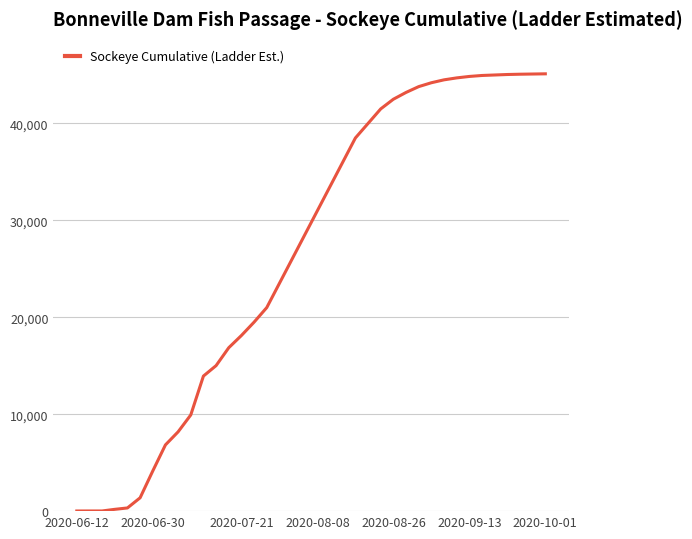

What is the difference between the maximum and minimum values?

45105.2